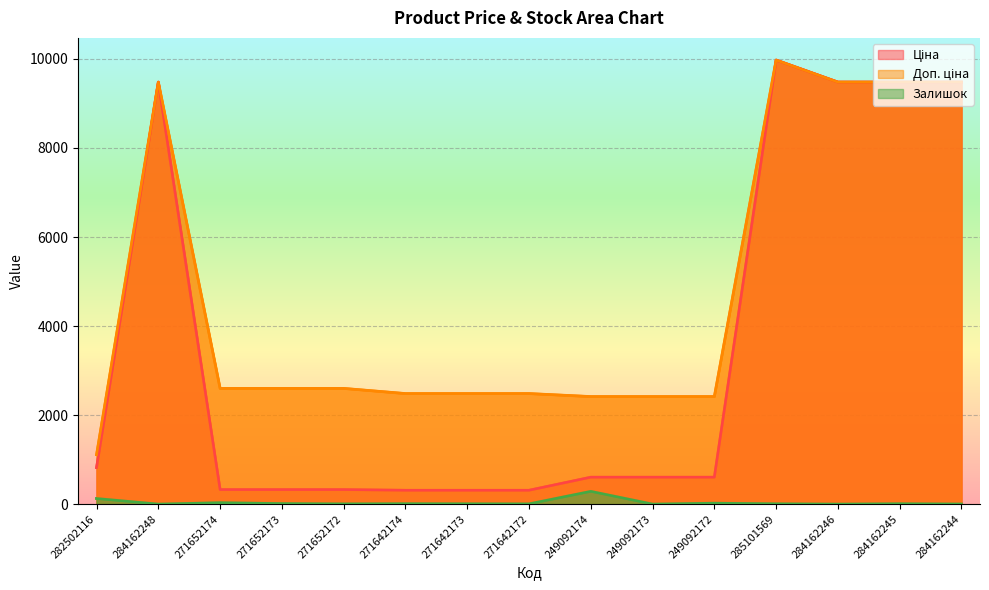

How many values in the Залишок series are below 7?

6